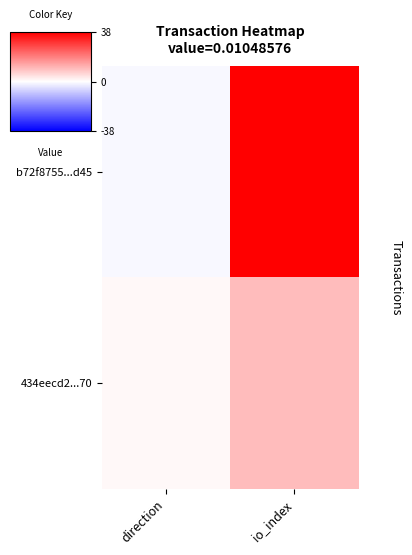

Reading left to right, transcribe all the data shown in this chart.

b72f8755...d45: direction=-1	io_index=38
434eecd2...70: direction=1	io_index=10